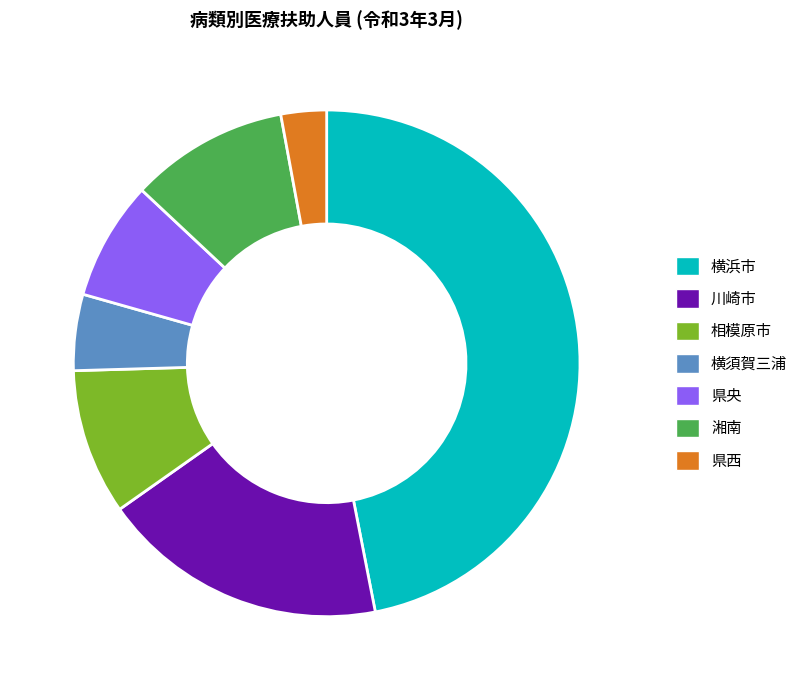

Do 湘南 and 県央 together represent more than half of the pie?

No